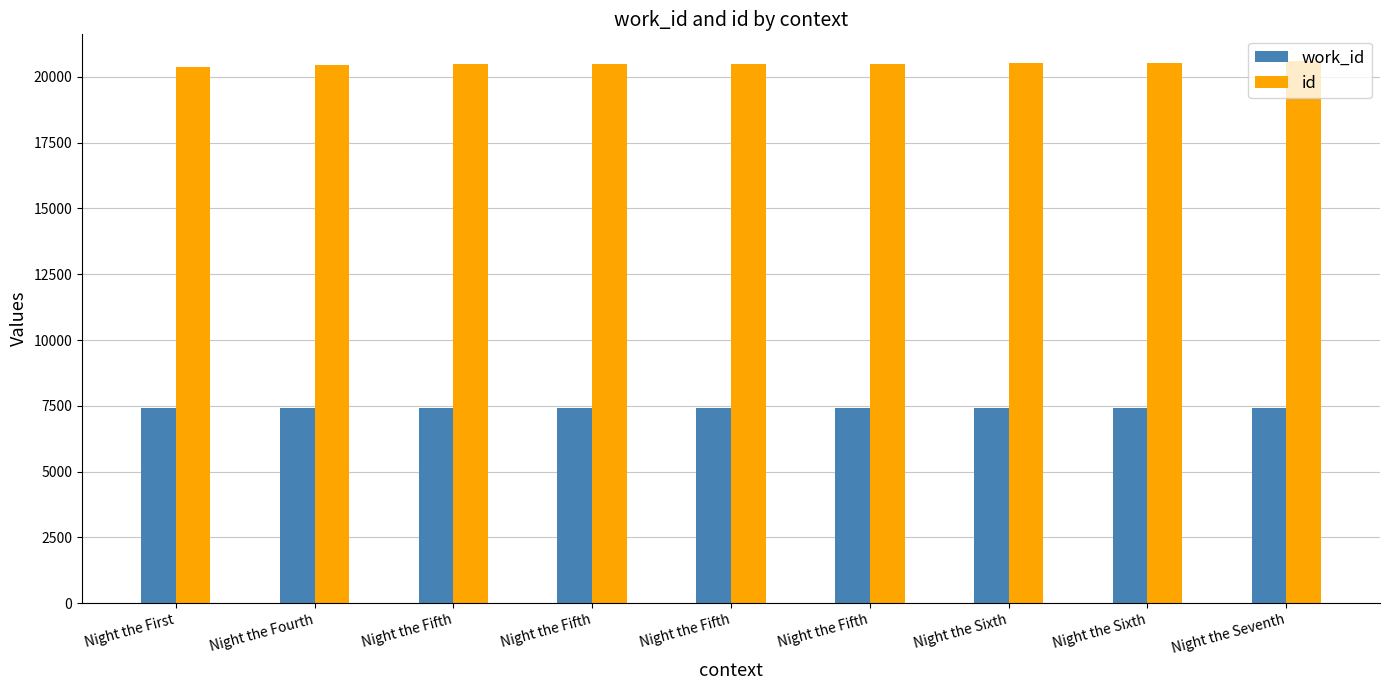

What is the difference between the maximum and minimum values in the work_id series?

12